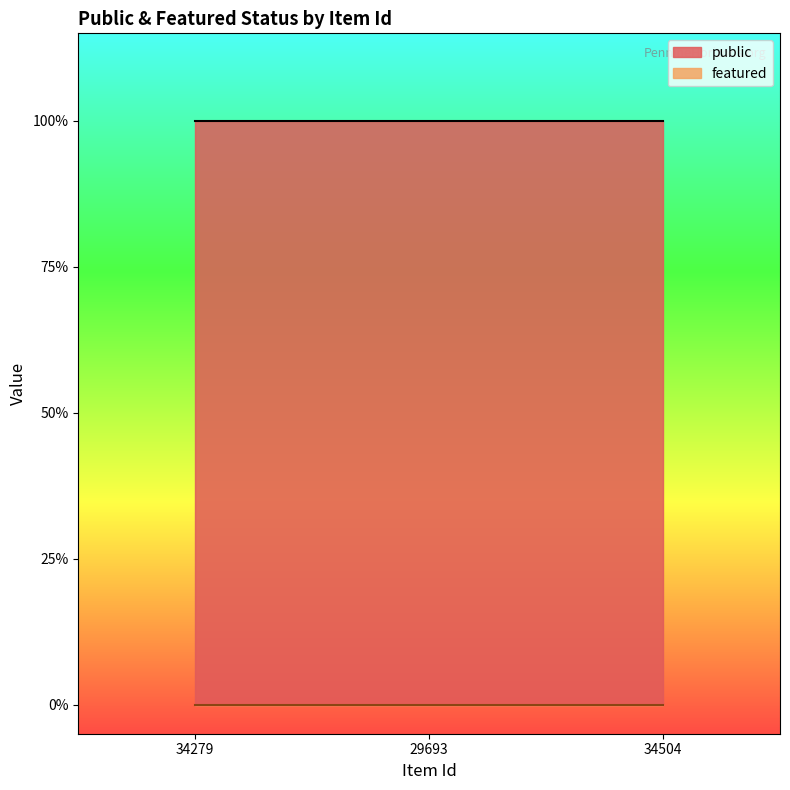

List the series in order of their peak value, lowest first.

featured, public